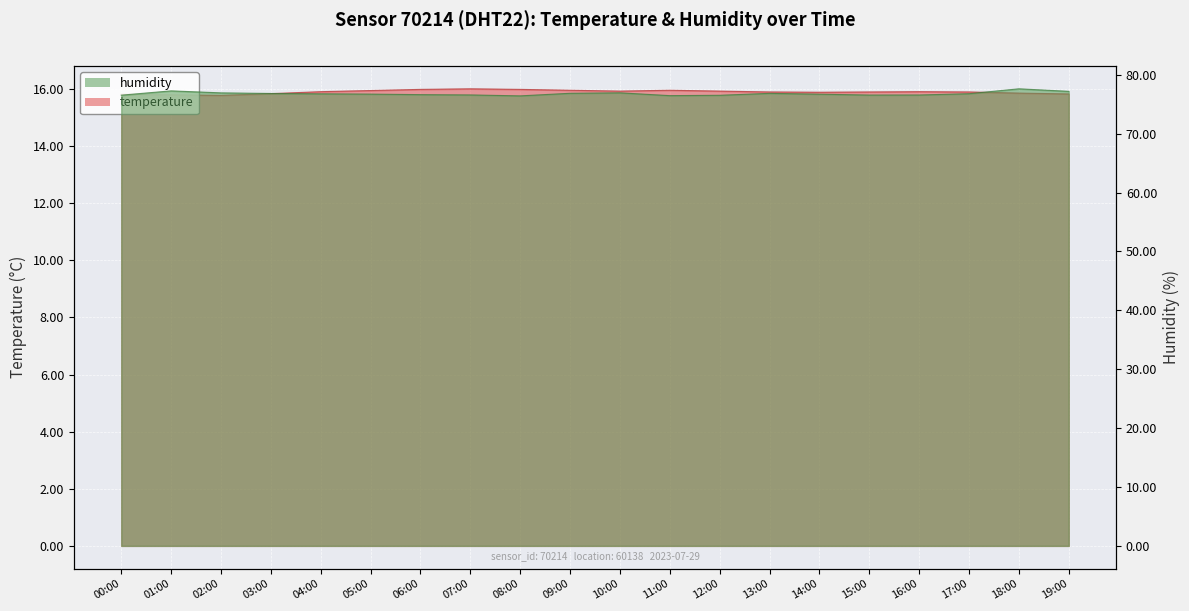

What is the value of the humidity point at the 10th from the left?

76.9